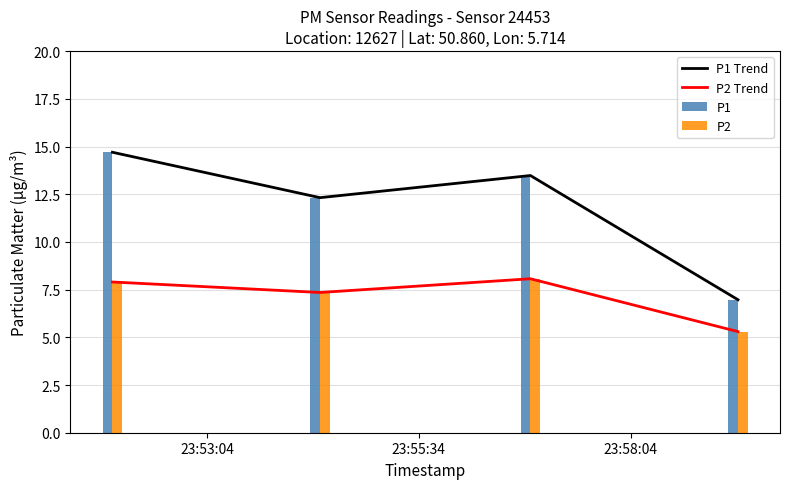

What is the lowest value of the P2 series?

5.3